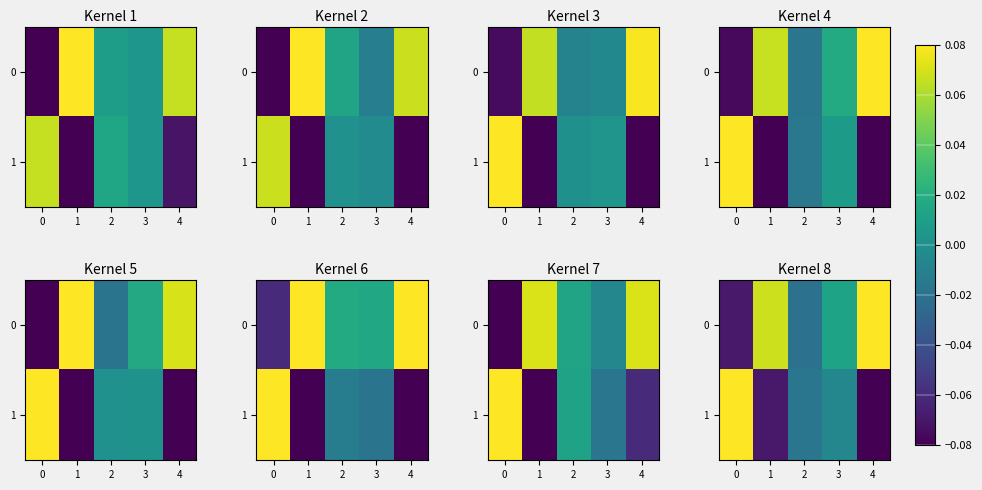

Where does the 0 series first go above 0?

1